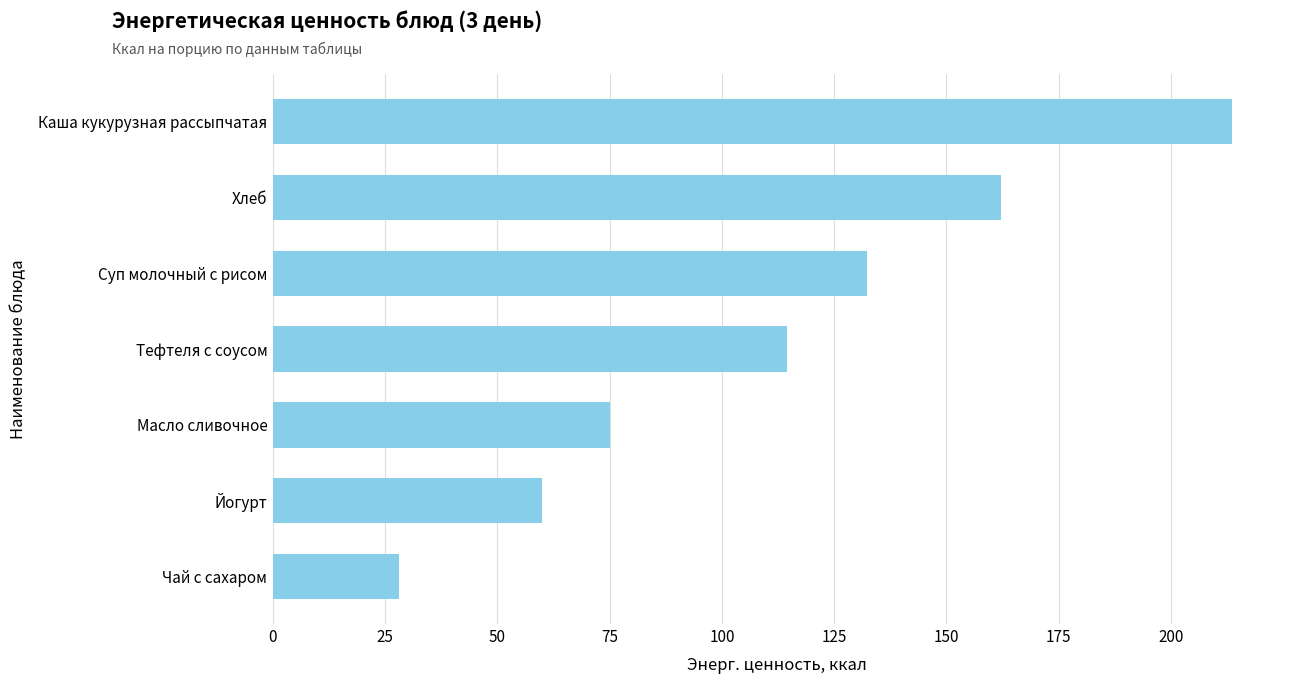

Rank the categories by value from highest to lowest.

Каша кукурузная рассыпчатая, Хлеб, Суп молочный с рисом, Тефтеля с соусом, Масло сливочное, Йогурт, Чай с сахаром